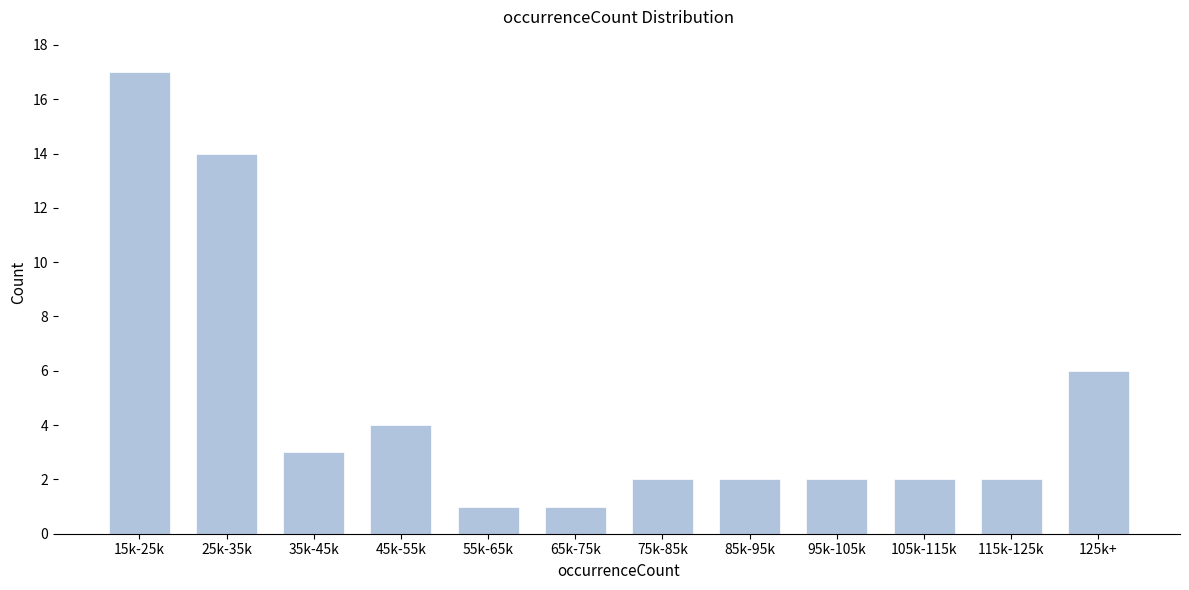

Reading right to left, extract all data points from this chart.

125k+=6	115k-125k=2	105k-115k=2	95k-105k=2	85k-95k=2	75k-85k=2	65k-75k=1	55k-65k=1	45k-55k=4	35k-45k=3	25k-35k=14	15k-25k=17